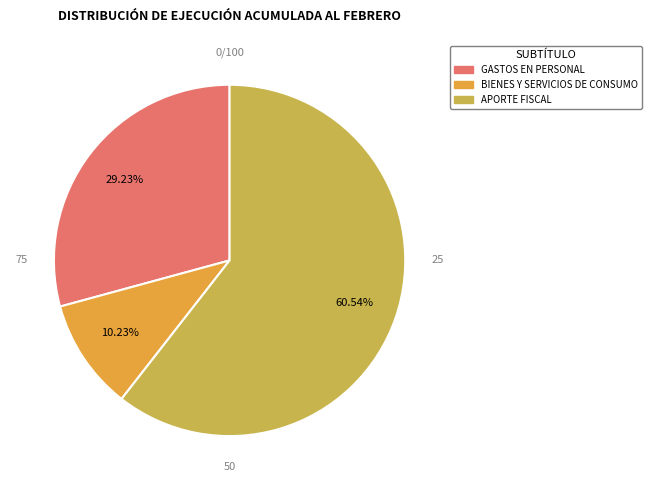

To the nearest percent, what is the average slice percentage?

33%